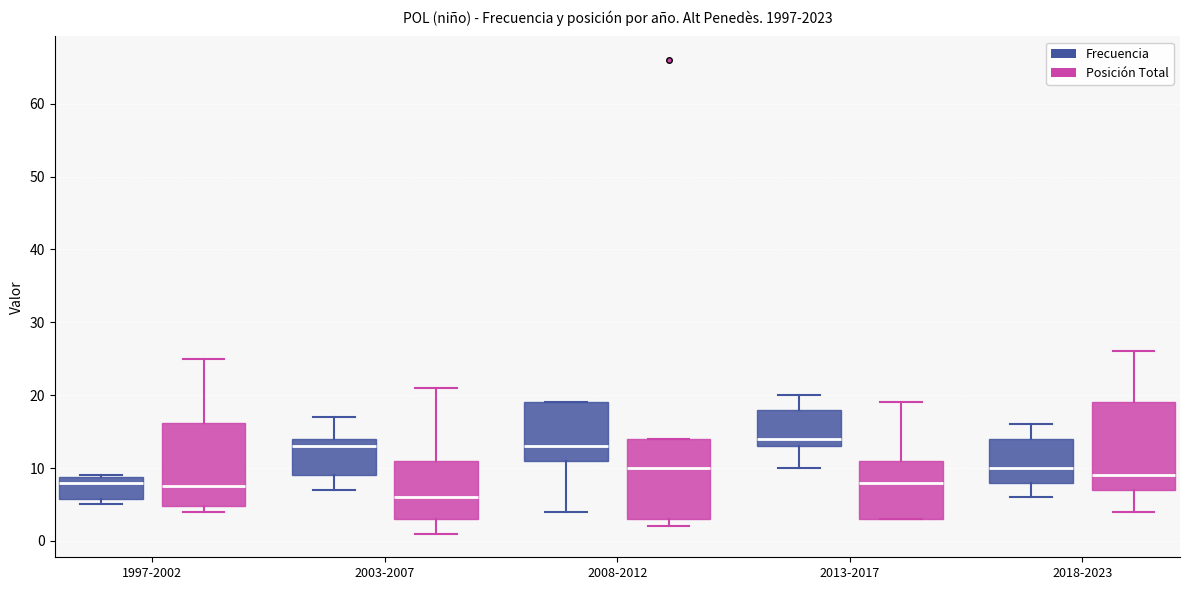

Where does the upper whisker of the box for 2013-2017 (Posición Total) end on the y-axis? The values are not printed on the chart, so give them approximately, as read against the axis.

19